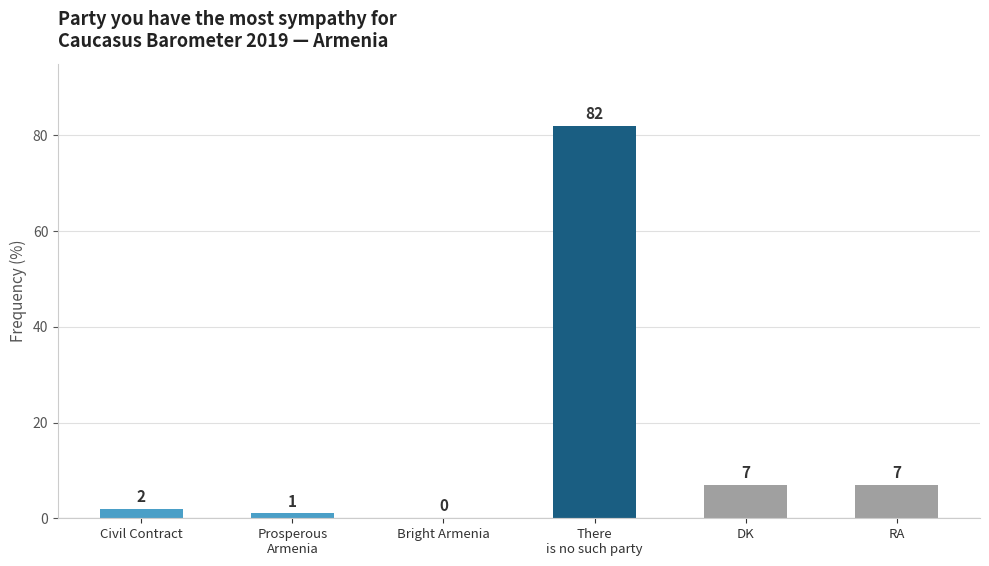

Which category has the highest value across all series?

There
is no such party